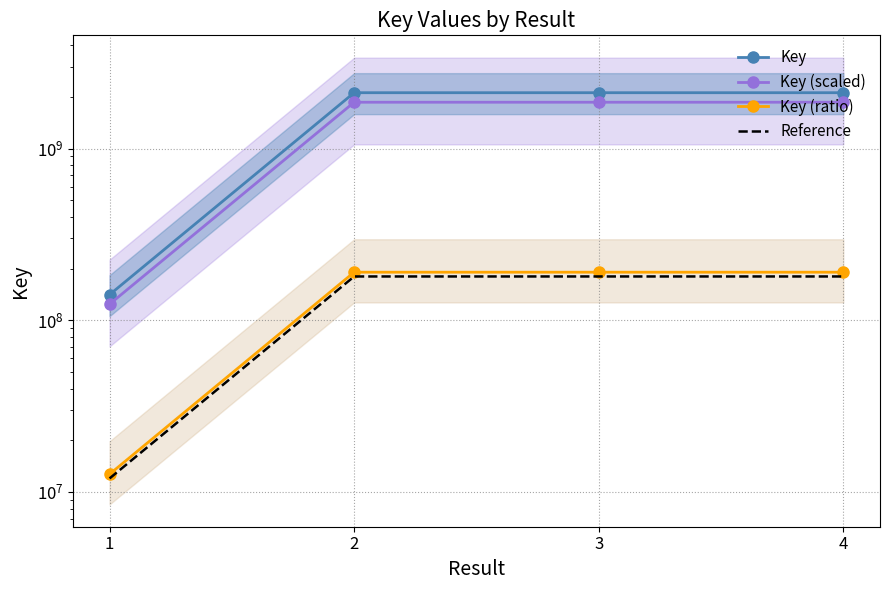

Is it true that Reference equals 287072483.9 at 3?

False